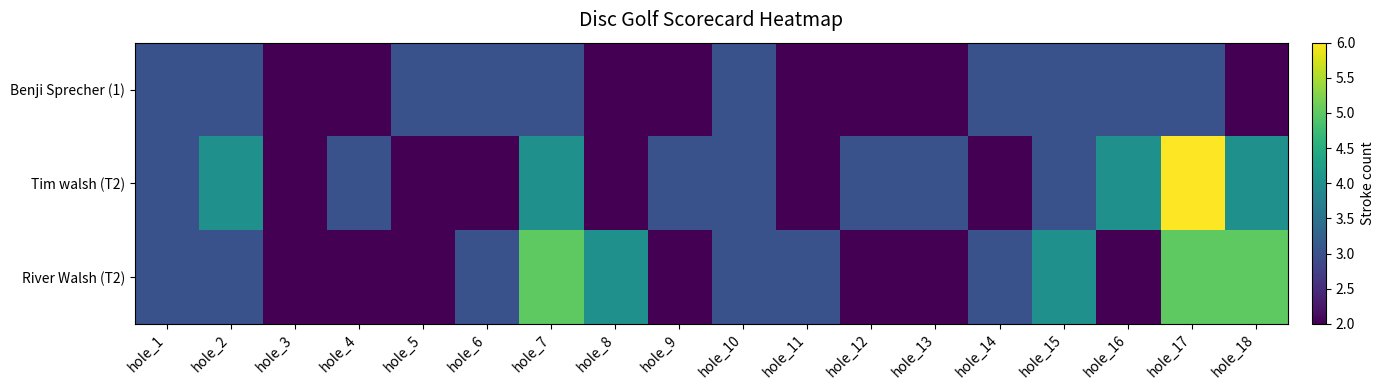

At how many categories does at least one series exceed 4?

3